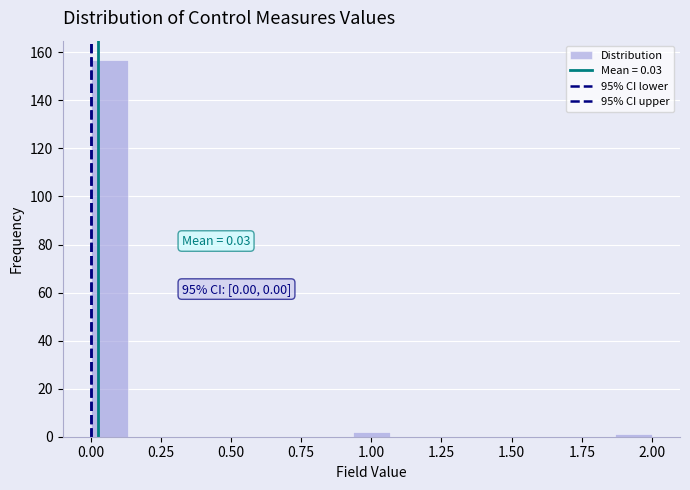

Read against the x-axis, roughly where is the centre of the tallest bar?

0.05